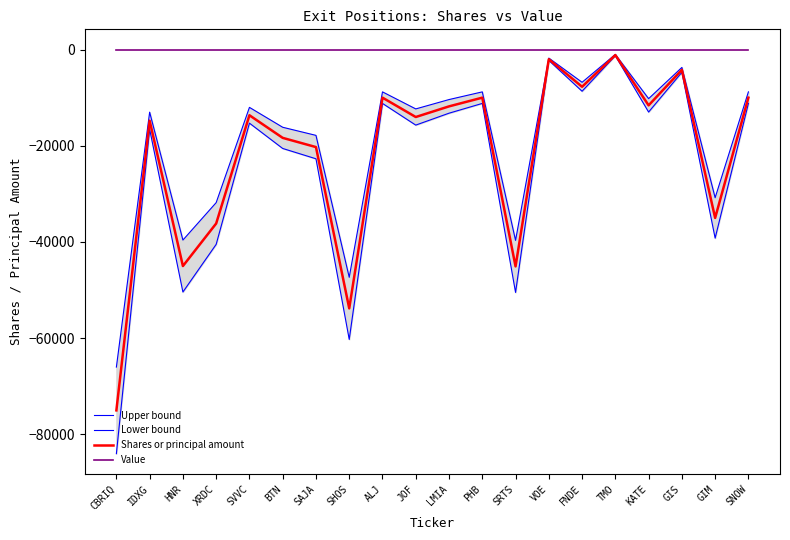

Which has a higher value, SHOS or JOF?

JOF